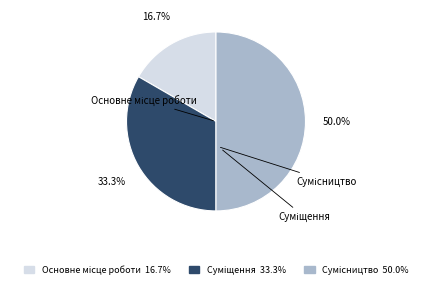

To the nearest percent, what is the combined percentage of Основне місце роботи and Сумісництво?

67%